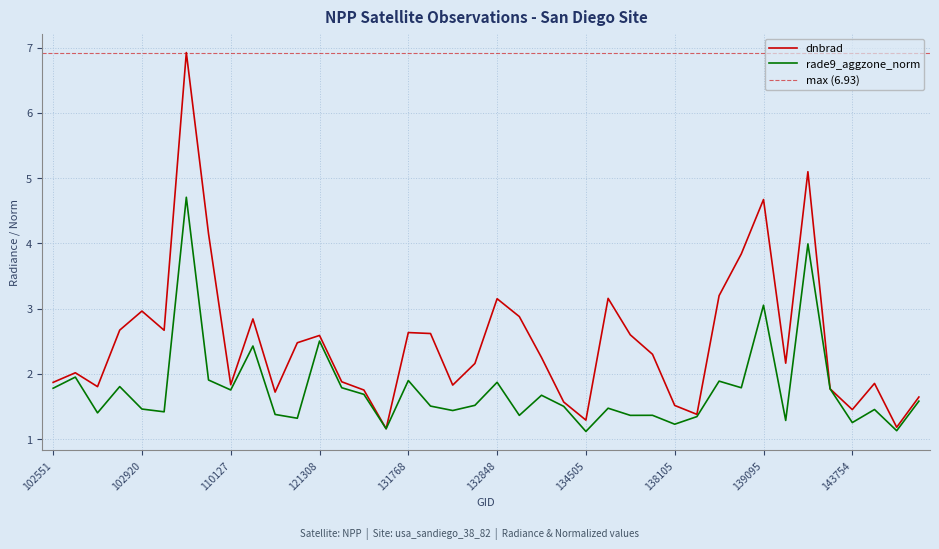

What is the minimum value shown in the chart?

1.1